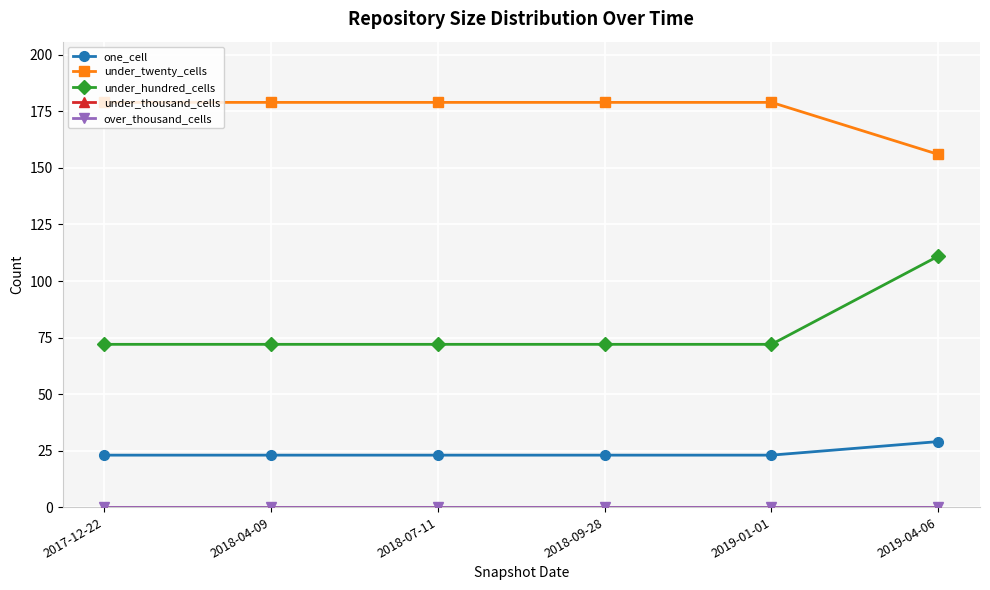

True or false: under_thousand_cells has more than 0 points higher than both neighbors.

False